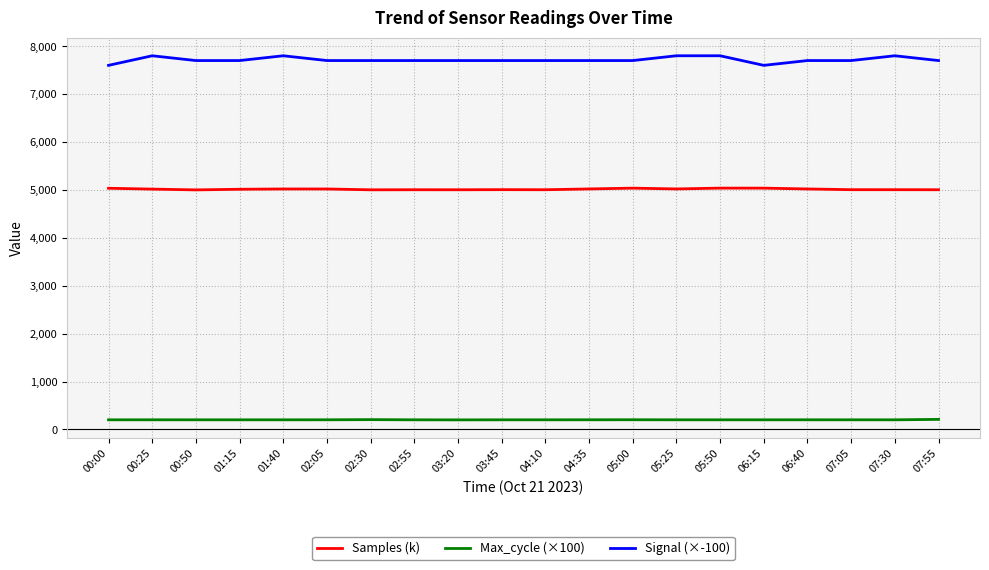

Is it true that Signal (×-100) equals 7800.0 at 00:25?

True